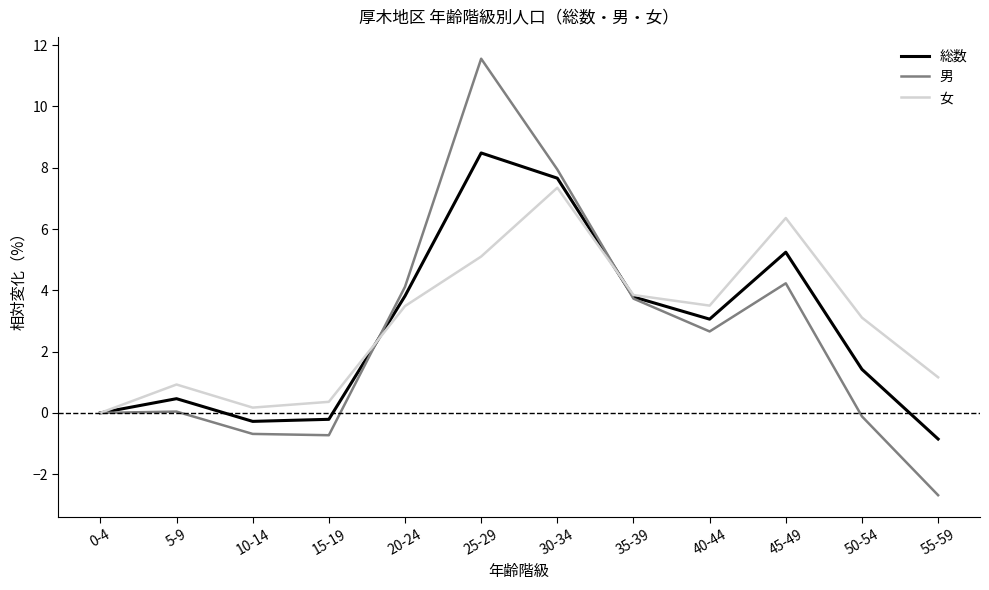

In 男, how many points are lower than both neighbors (excluding endpoints)?

2